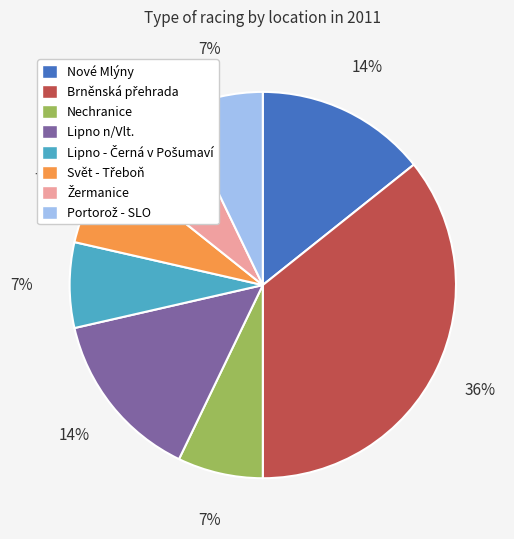

Do Nechranice and Lipno n/Vlt. together represent more than half of the pie?

No